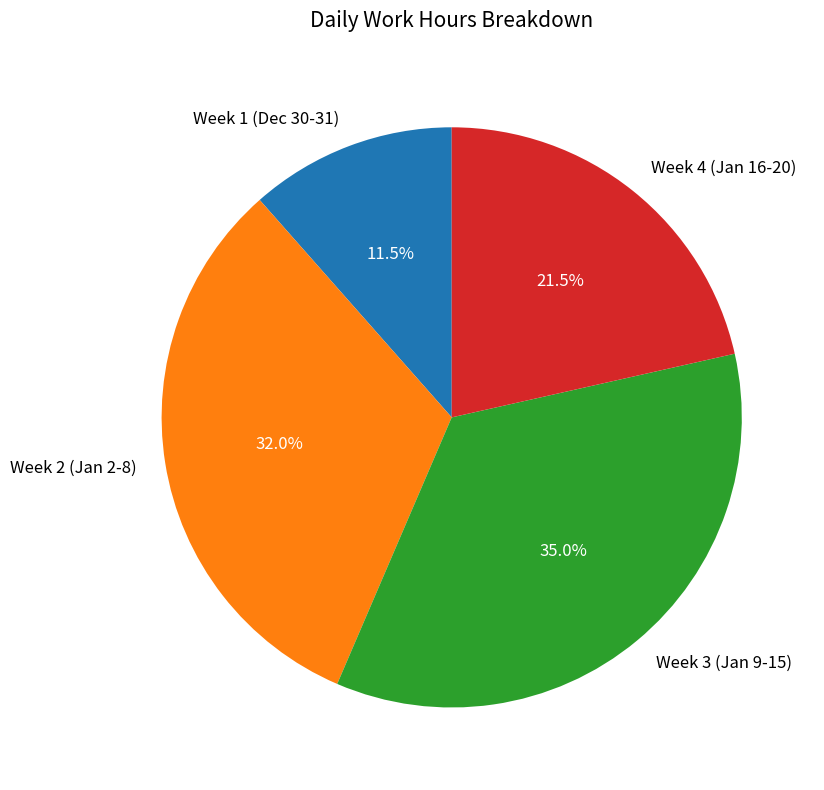

Which has a higher value, Week 1 (Dec 30-31) or Week 4 (Jan 16-20)?

Week 4 (Jan 16-20)